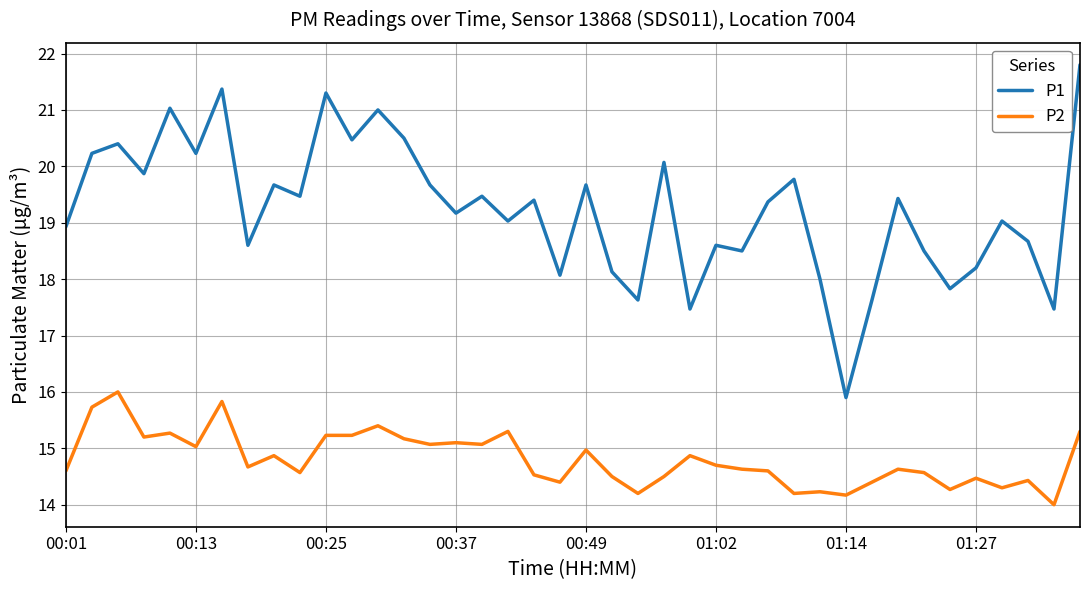

What is the greatest value displayed?

21.8